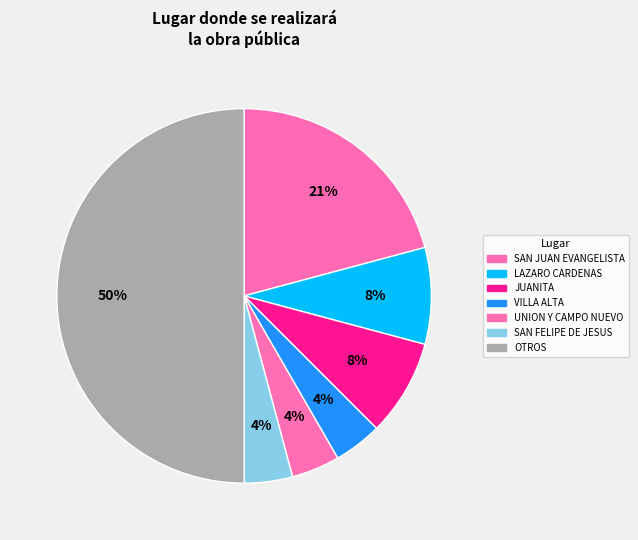

Is there a majority slice in this chart?

No